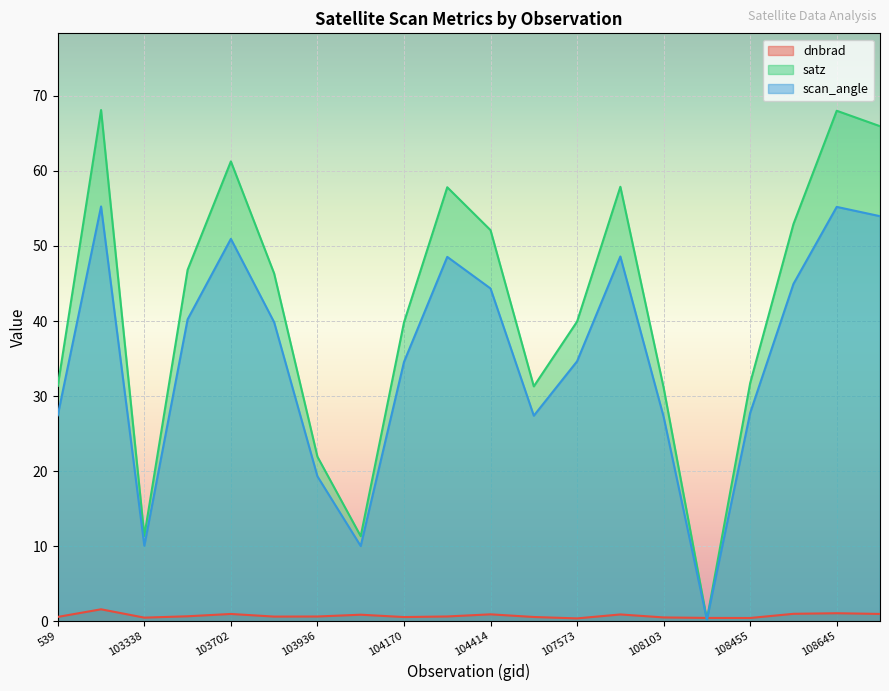

True or false: satz and scan_angle intersect in this chart.

False